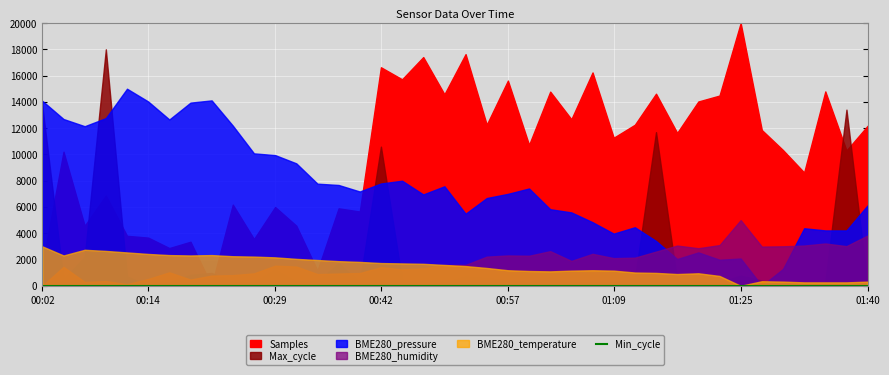

Which category has the highest value in the BME280_pressure series?

00:12